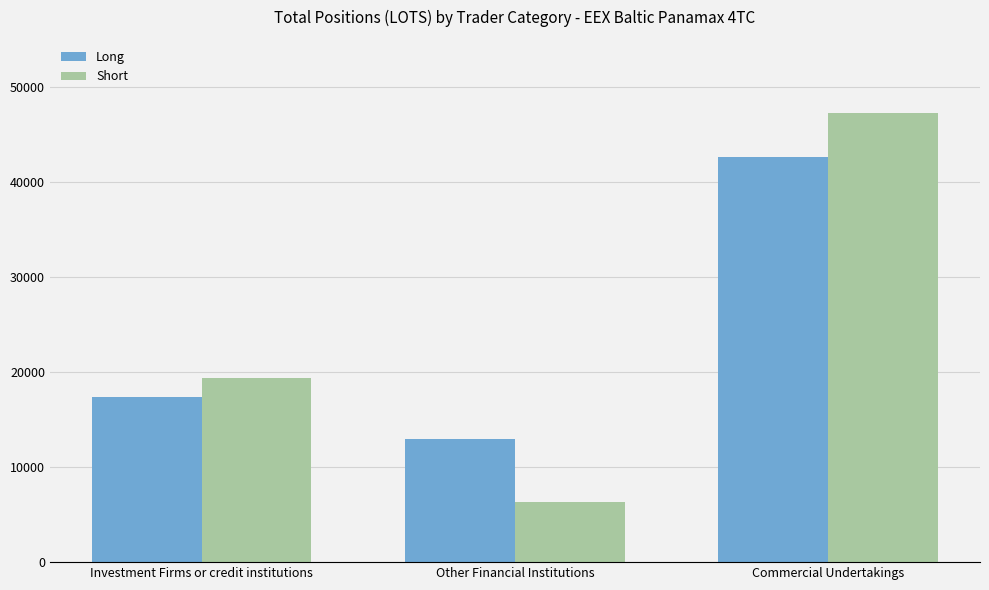

At which category does the chart reach its peak across all series?

Commercial Undertakings